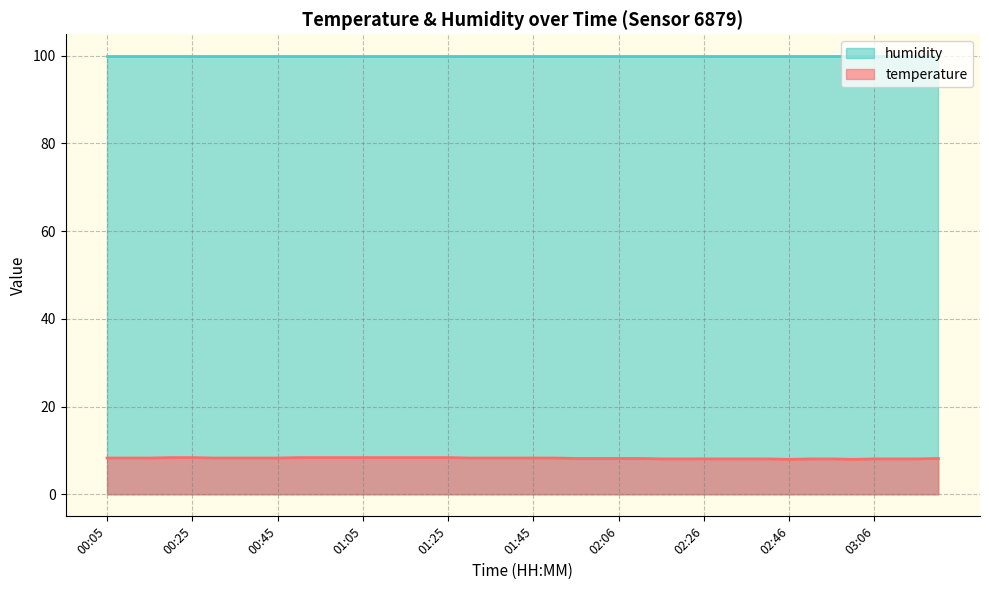

How many lines are shown in the chart?

2